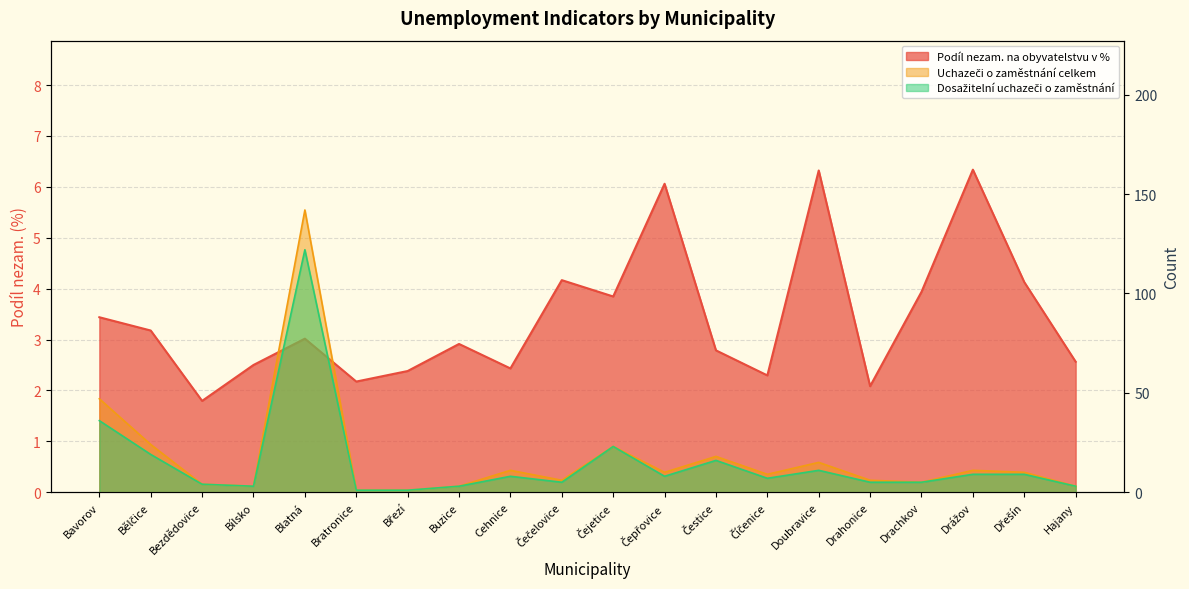

At which category does the chart reach its minimum across all series?

Bratronice